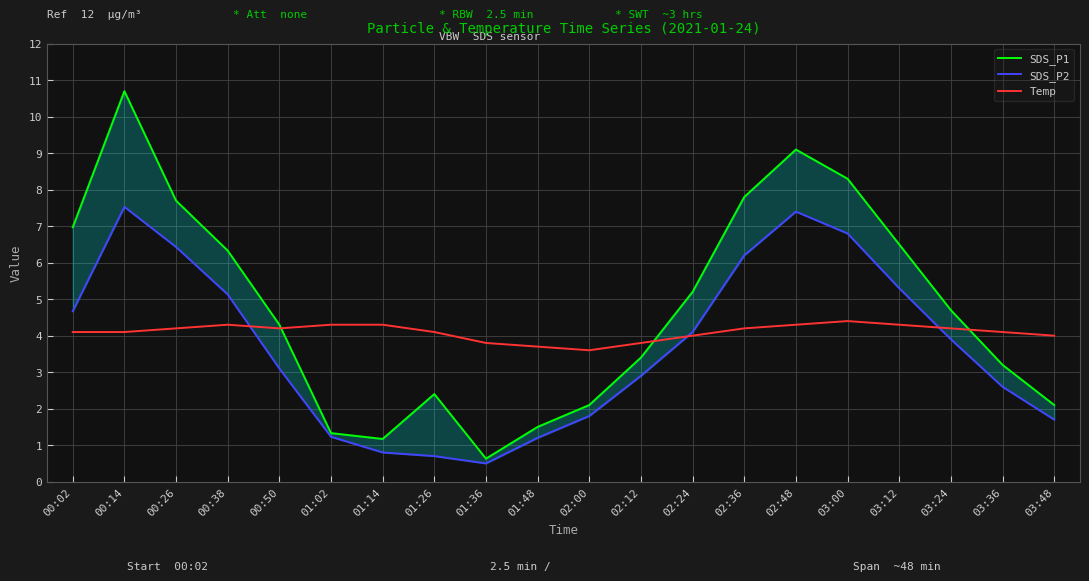

What is the spread (max minus min) of values at 00:26?

3.5